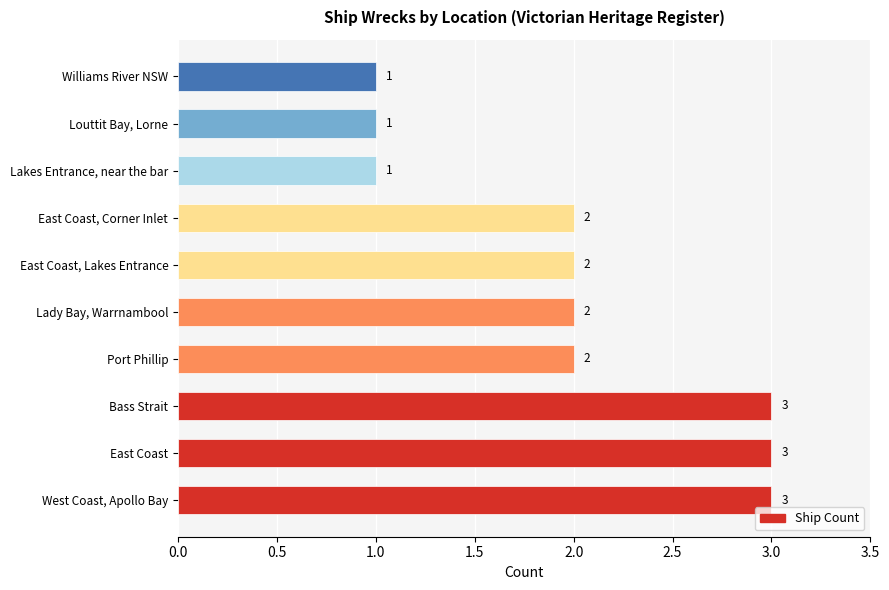

Is it true that the value at Bass Strait is 3?

True